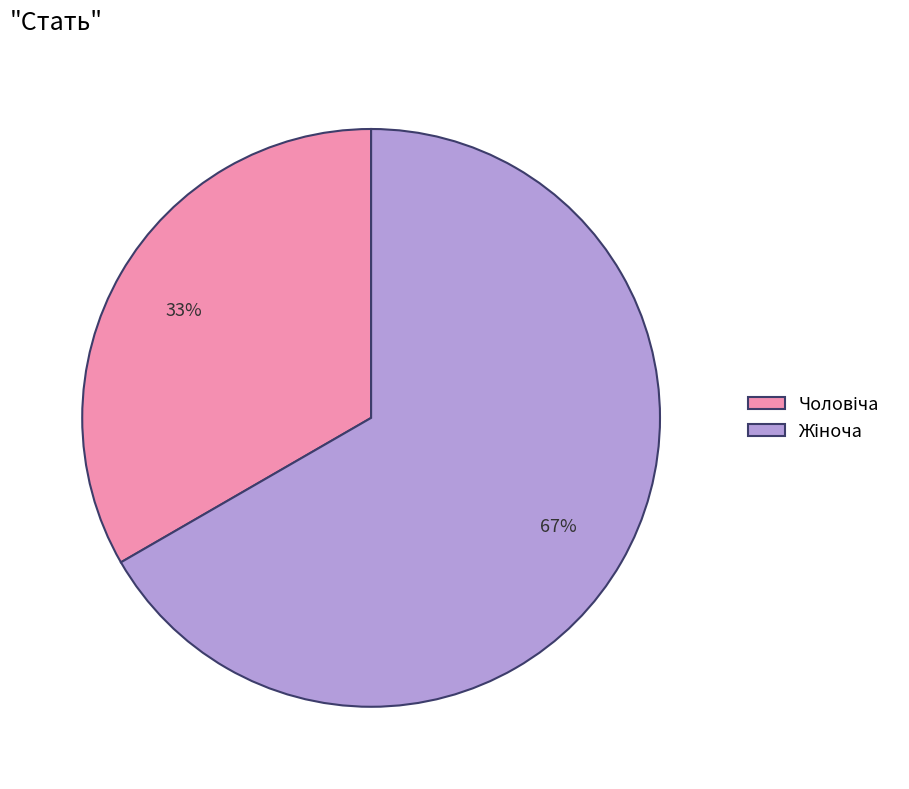

How many slices are in this pie chart?

2